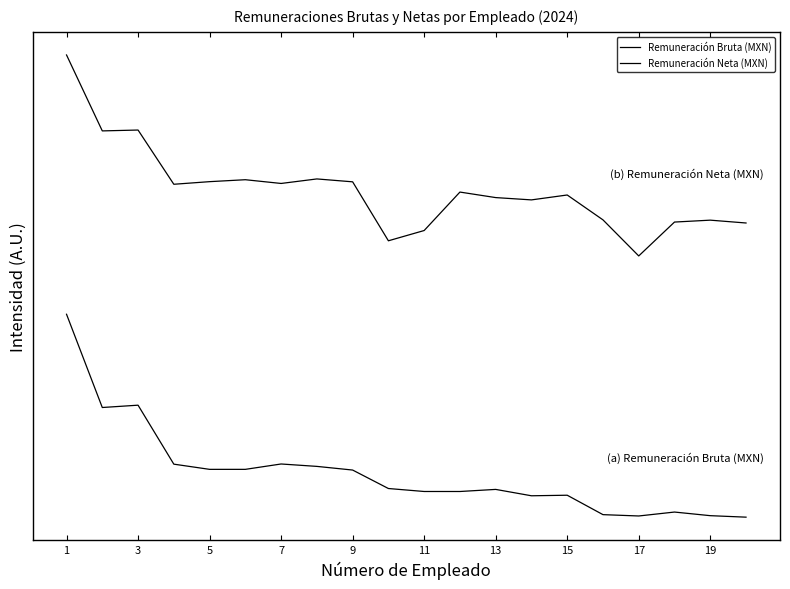

What is the difference between the maximum and minimum values in the Remuneración Neta (MXN) series?

1.0